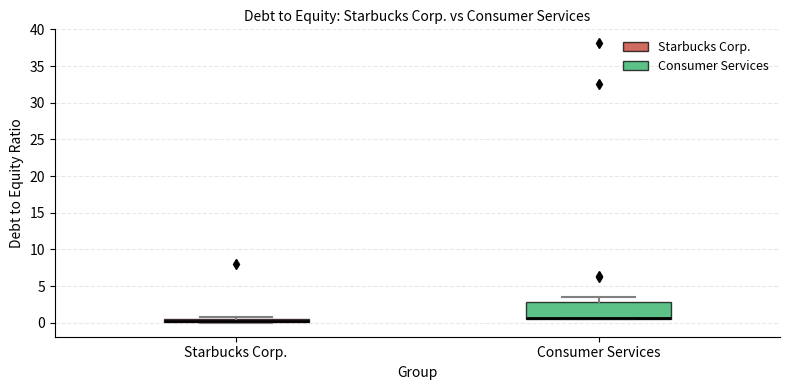

Comparing the boxes themselves (not the whiskers), which one is the tallest?

Consumer Services